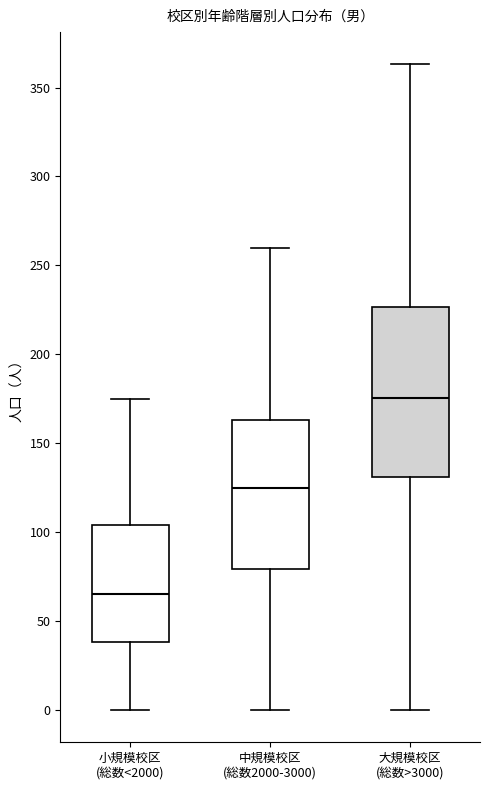

Which box's median line is the lowest?

小規模校区 (総数<2000)